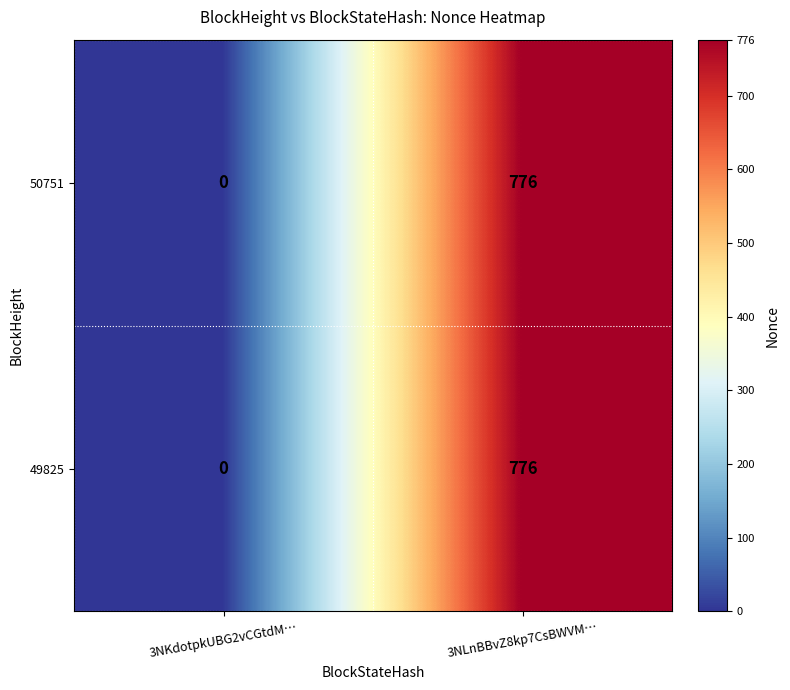

At how many categories does at least one series exceed 221?

1